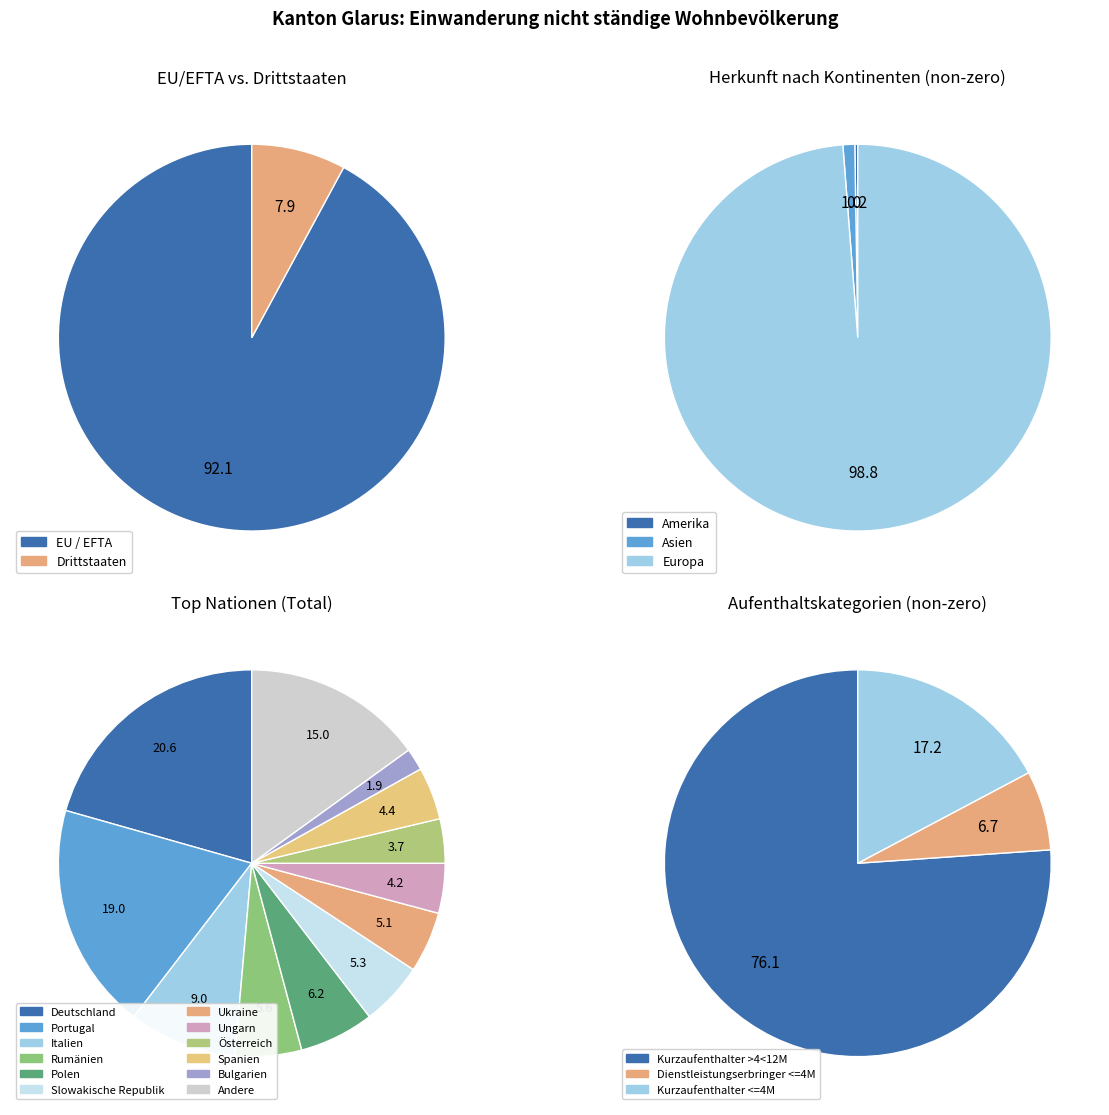

The Ozeanien slice represents 0% of the pie. True or false?

True